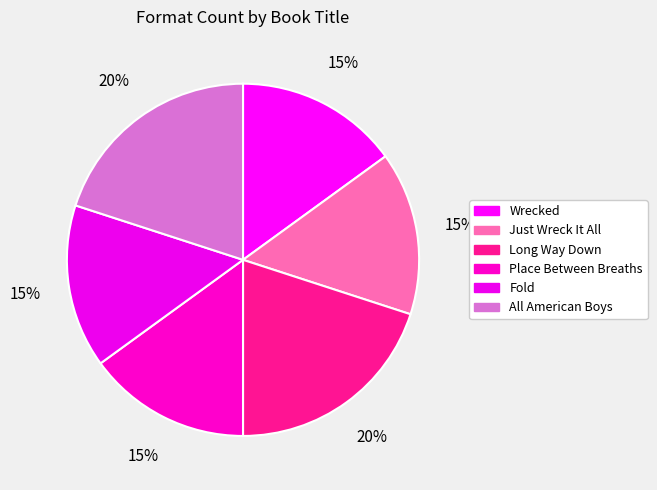

How many segments does this pie chart have?

6